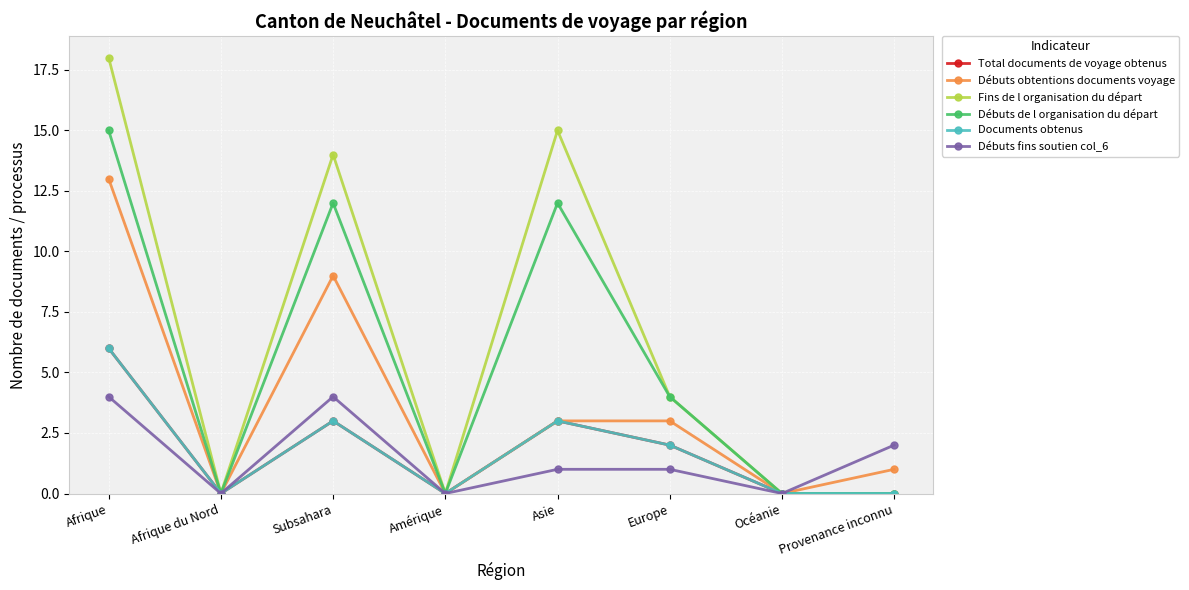

How many values in the Débuts de l organisation du départ series are below 4?

4